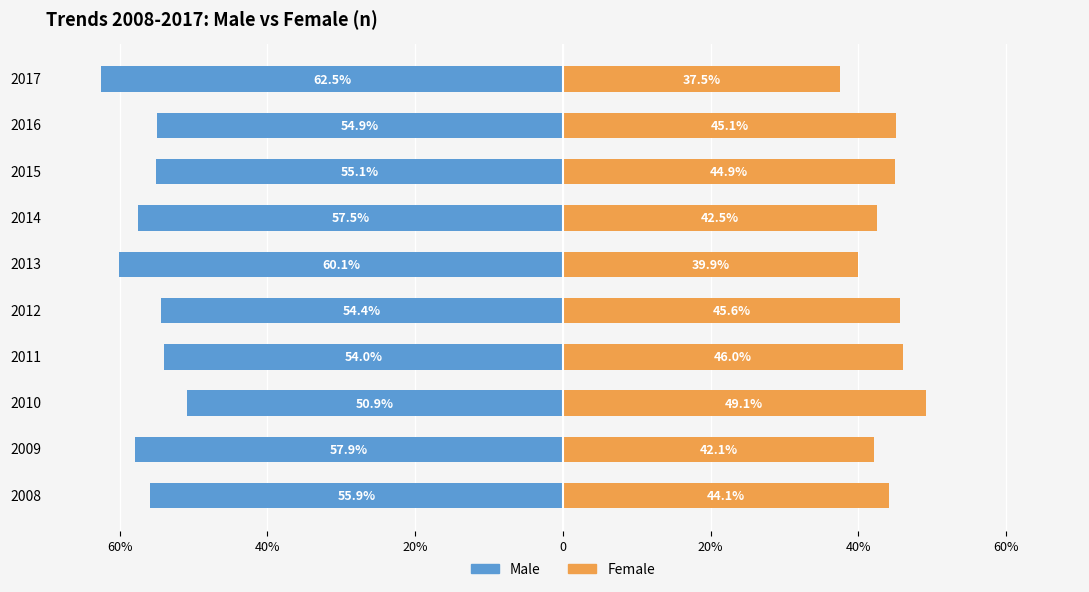

Between 2008 and 2009, which series saw the biggest shift?

Male